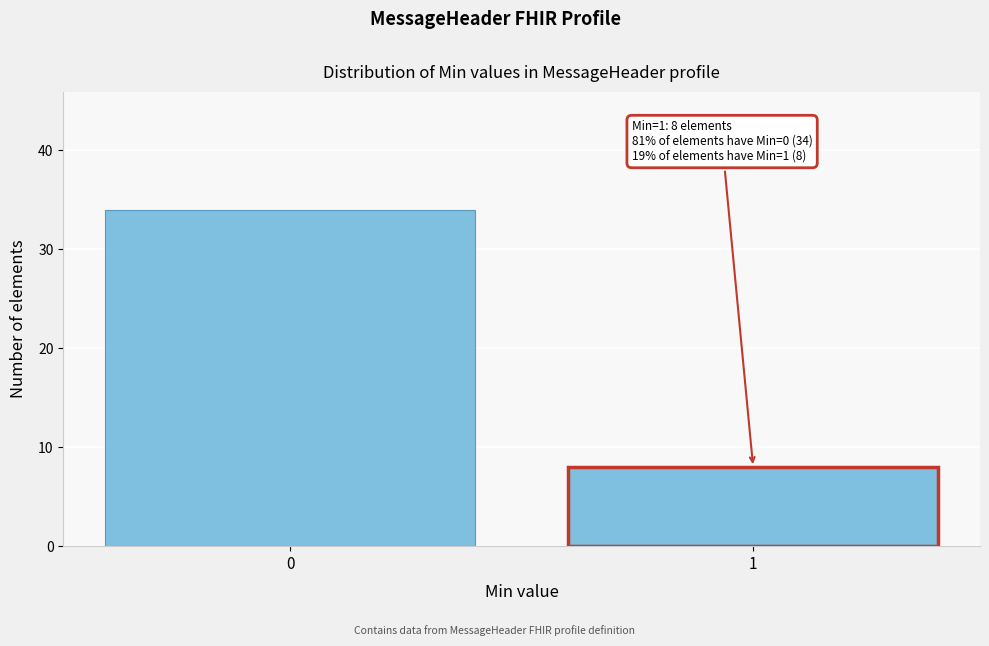

Reading left to right, list all the values displayed in this chart.

0=34	1=8